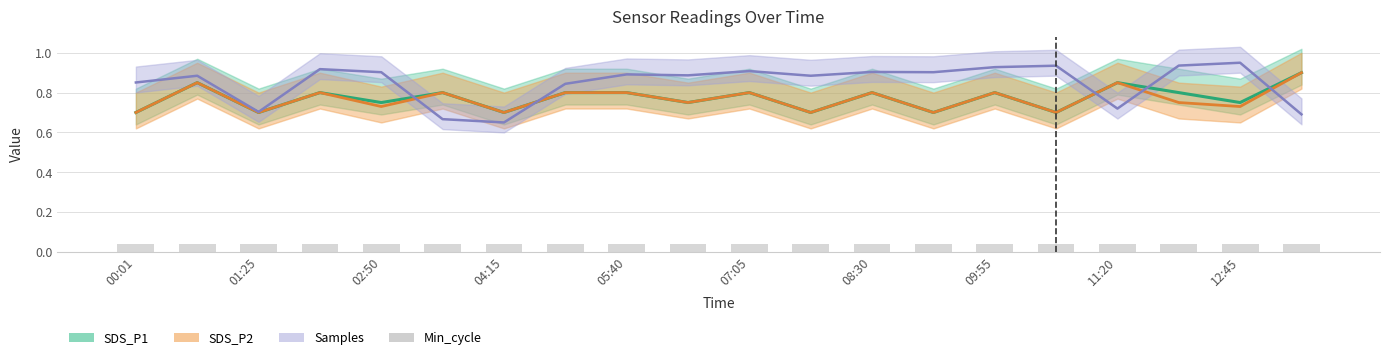

What is the difference between the maximum and second lowest values in the SDS_P1 series?

0.2